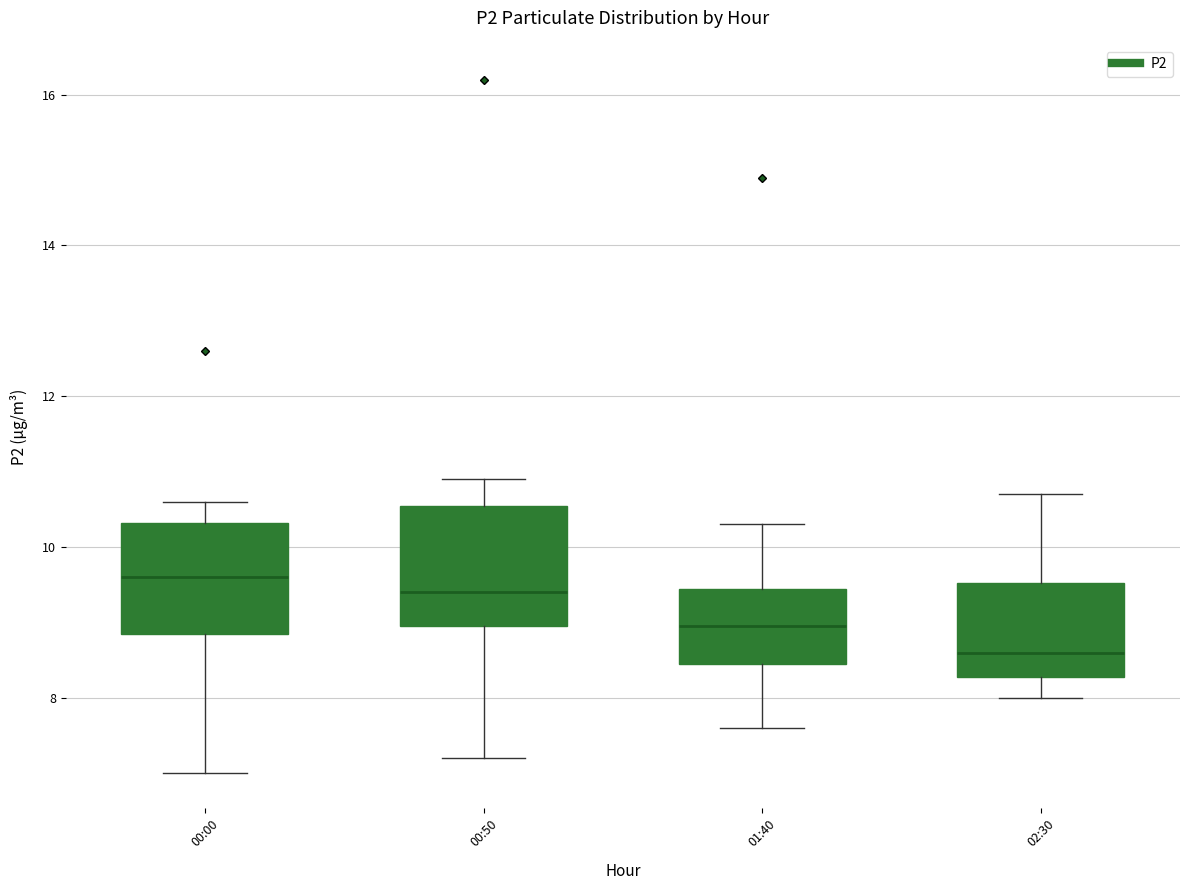

Reading left to right, transcribe this box plot: for each box, give where its median line is, the range the box spans, and where its two whiskers end, as read against the y-axis. The values are not printed on the chart, so give them approximately, as read against the axis.

00:00: median 9.6, box 8.8 to 10.4, whiskers 7.0 to 10.6
00:50: median 9.4, box 9.0 to 10.6, whiskers 7.2 to 11.0
01:40: median 9.0, box 8.4 to 9.4, whiskers 7.6 to 10.4
02:30: median 8.6, box 8.2 to 9.6, whiskers 8.0 to 10.8